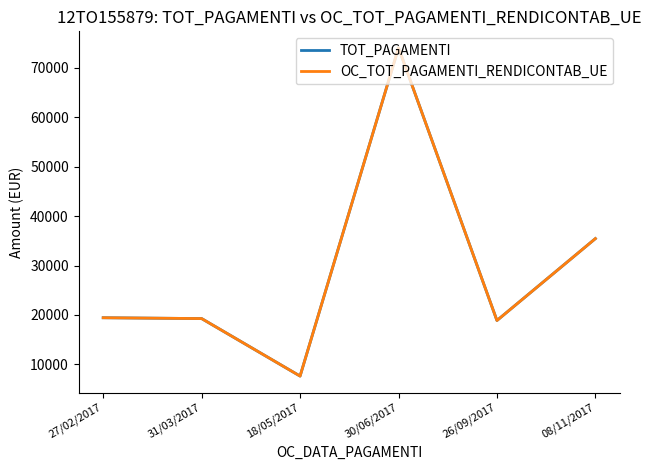

True or false: TOT_PAGAMENTI and OC_TOT_PAGAMENTI_RENDICONTAB_UE cross at least once.

False